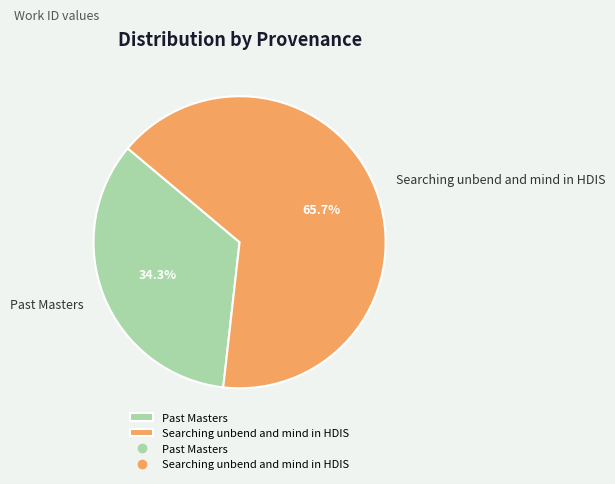

Approximately how many times larger is the value at Searching unbend and mind in HDIS compared to Past Masters?

1.9